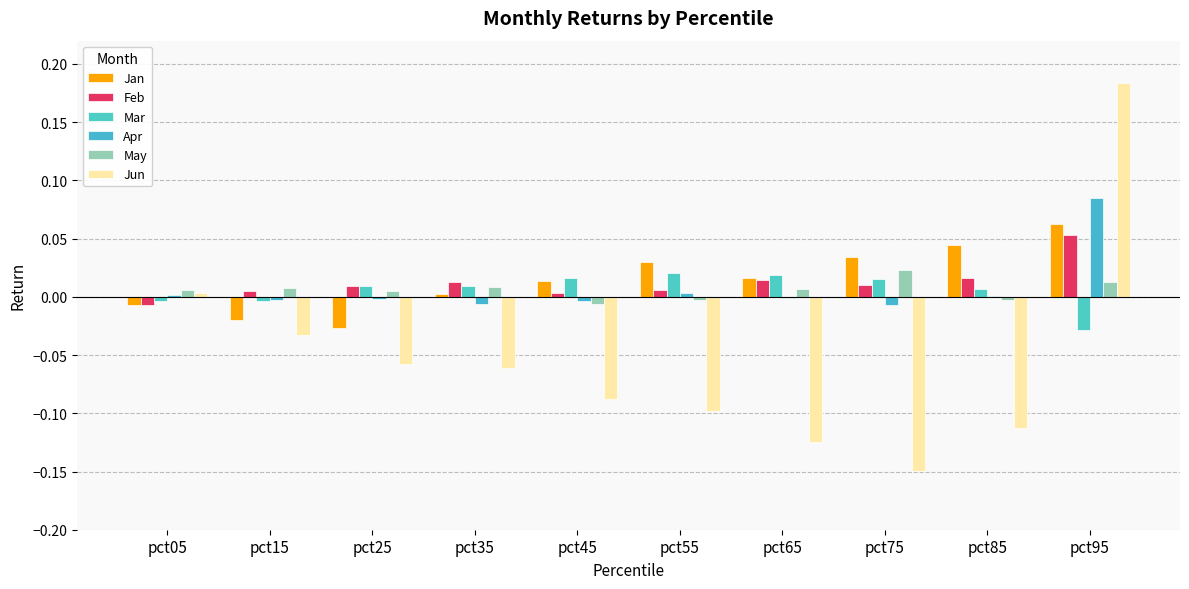

What are all the series names shown in the legend?

Jan, Feb, Mar, Apr, May, Jun